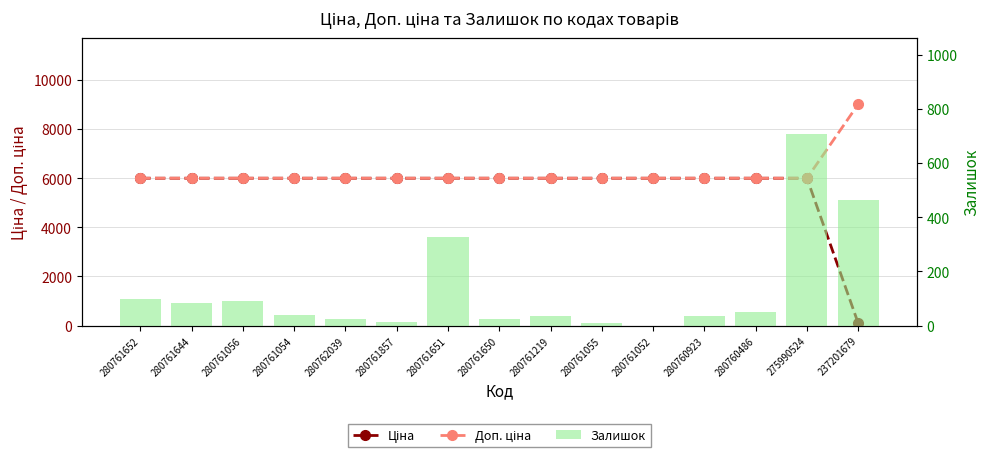

What position from the left is 280760486?

13